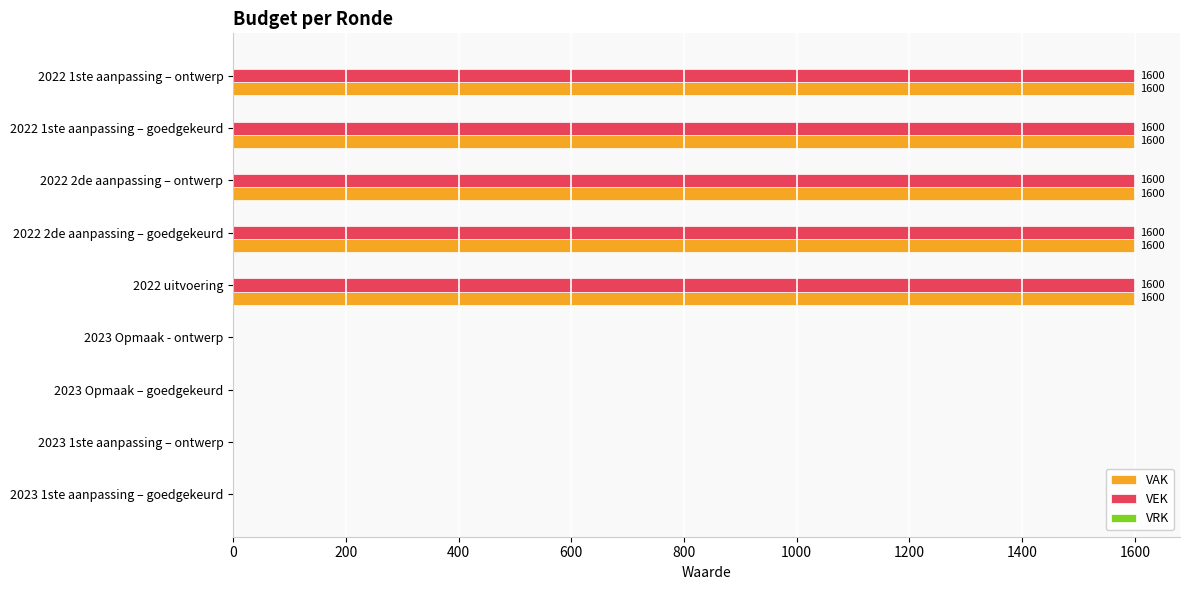

Is it true that VAK equals 476 at 2022 2de aanpassing – goedgekeurd?

False